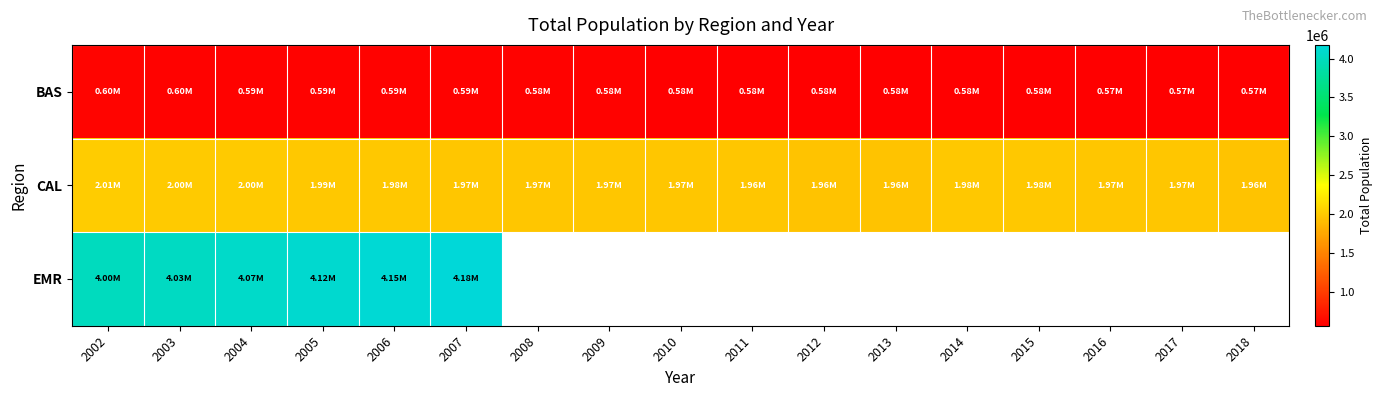

Between 2002 and 2011, which is larger?

2002